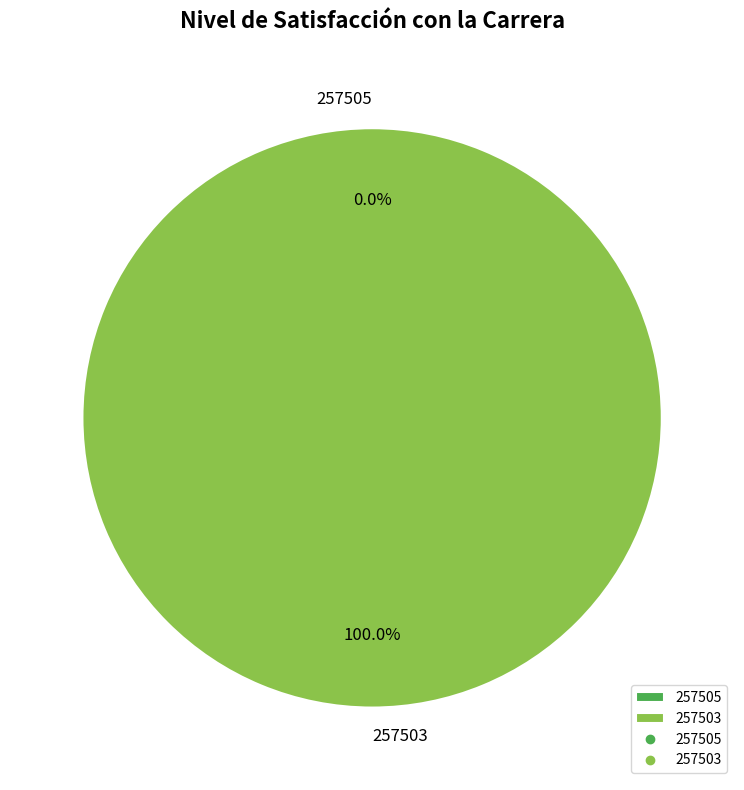

Count the number of slices in the pie.

2